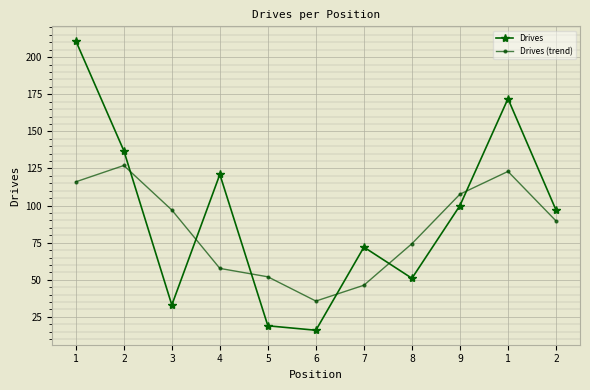

How many intersections are there between Drives (trend) and Drives?

6